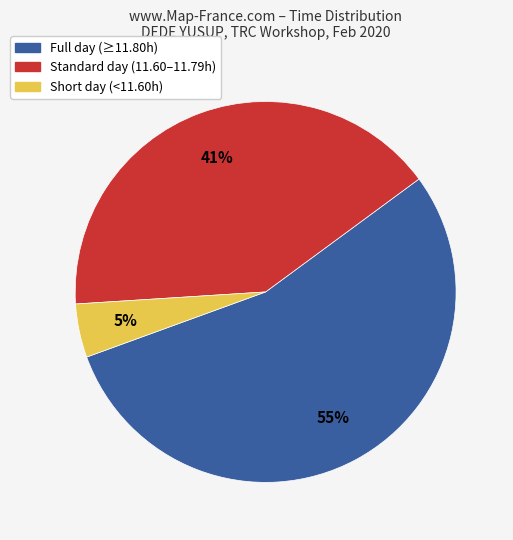

How many slices are in this pie chart?

3